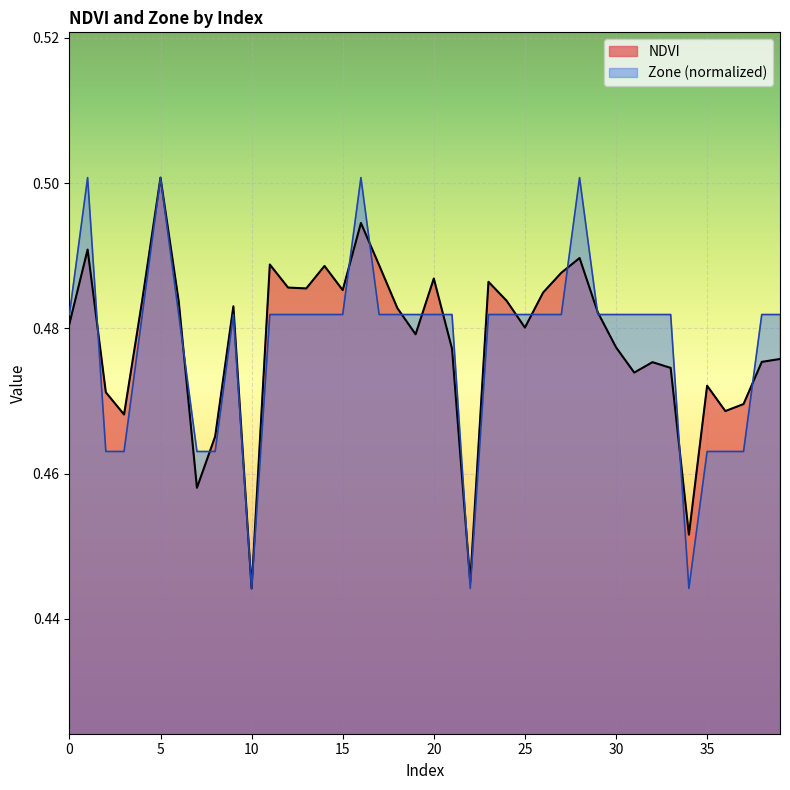

What are all the series names shown in the legend?

NDVI, Zone (normalized)